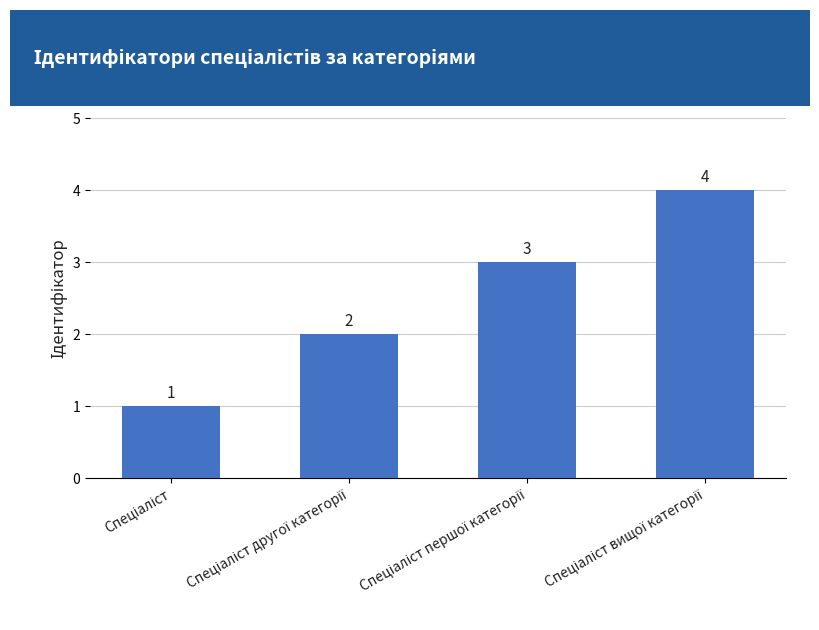

What is the difference between the maximum and minimum values?

3